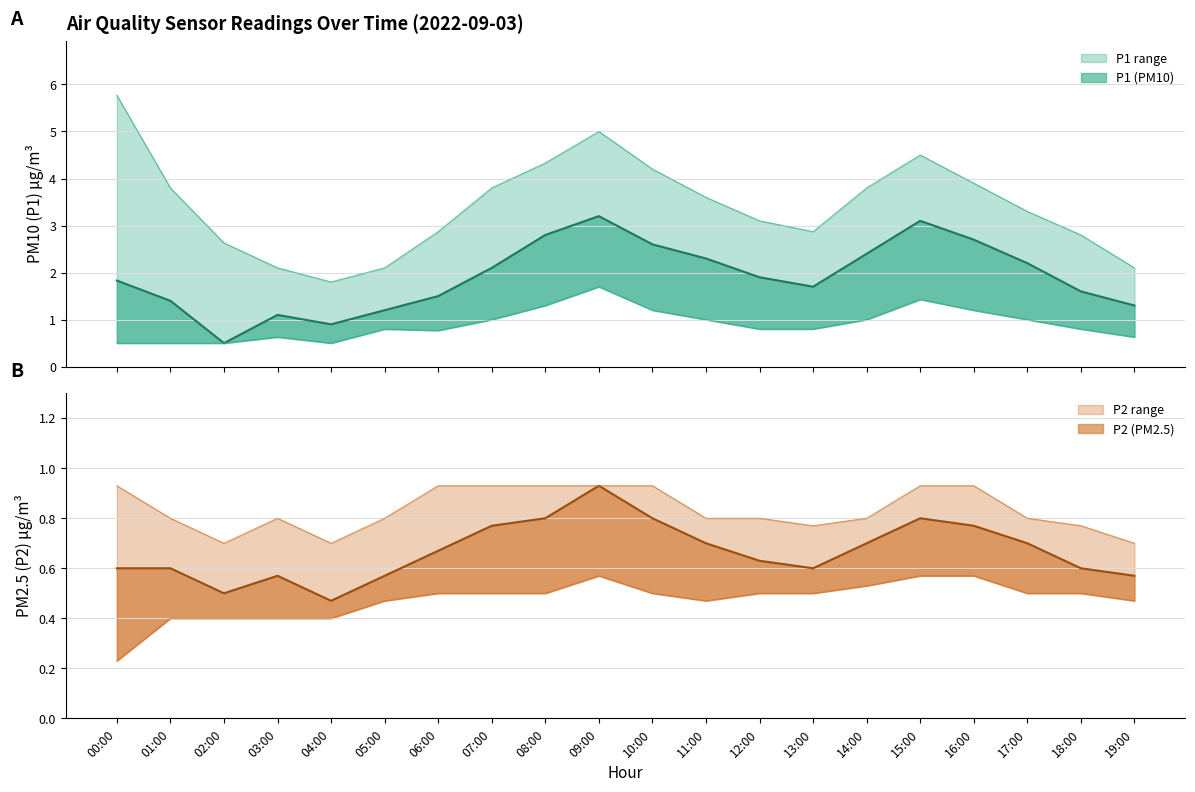

What is the difference between the maximum and second lowest values in the P2 series?

0.4